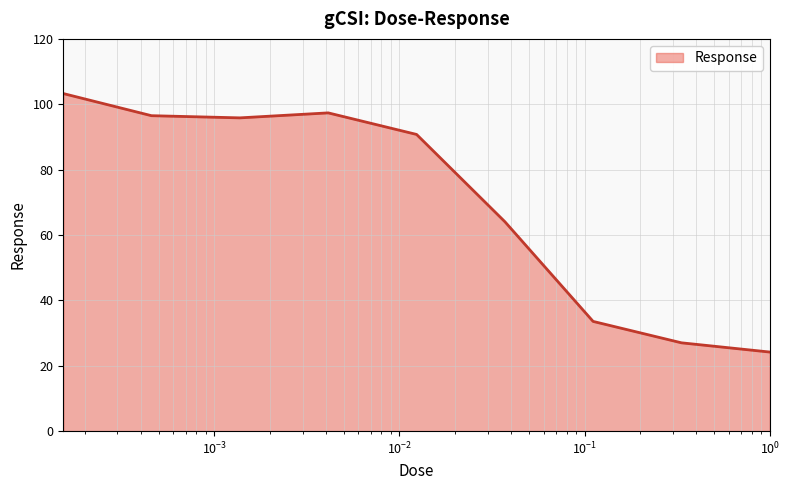

What is the smallest value displayed?

24.2